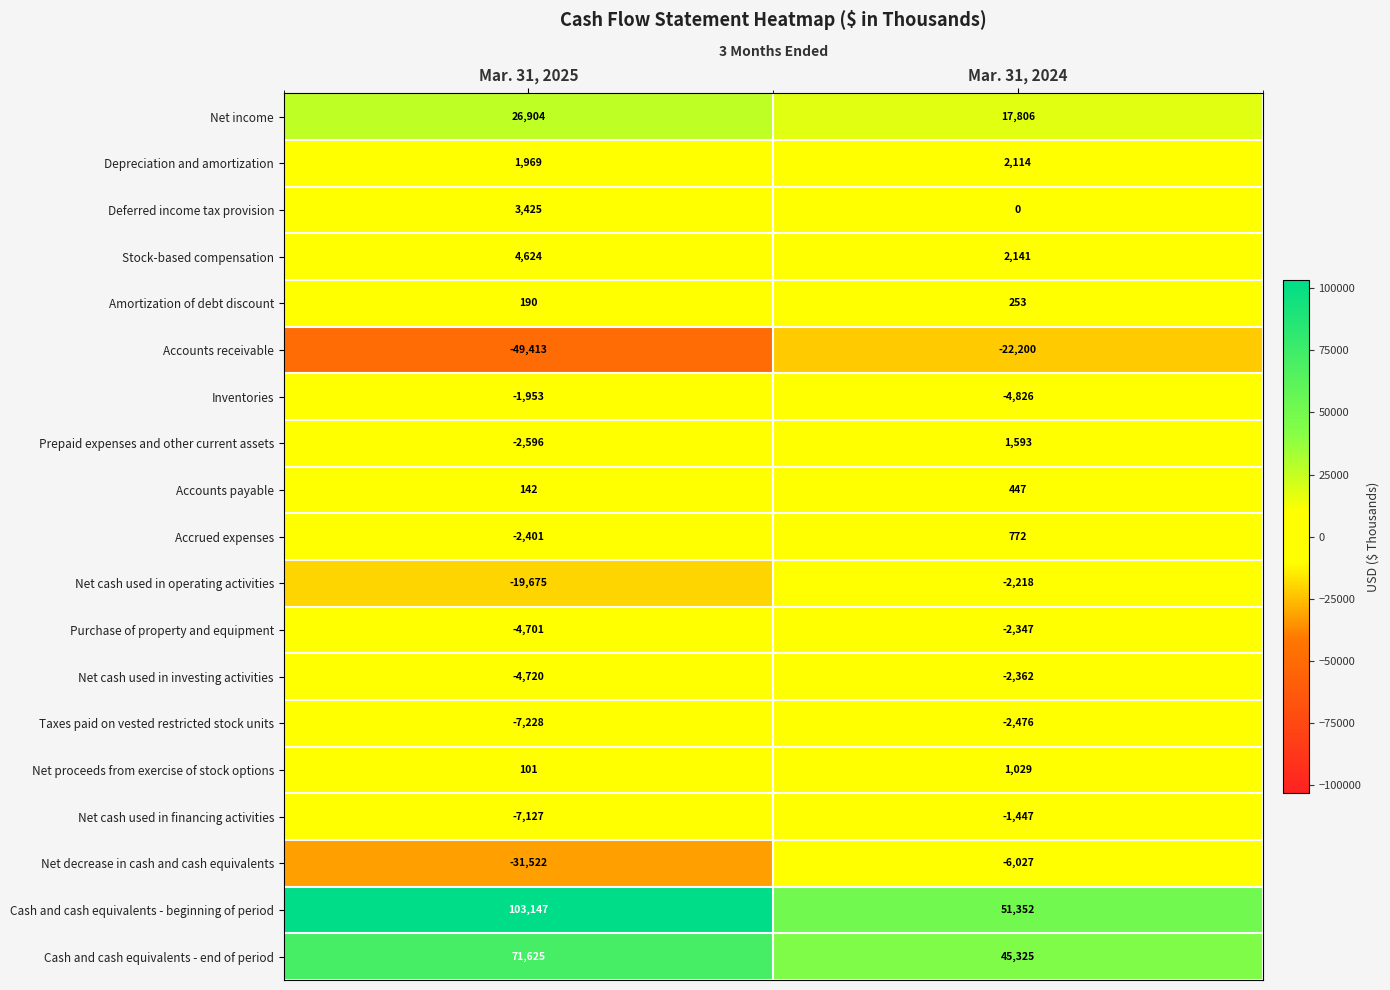

True or false: Net income has a value of 45686 at Mar. 31, 2025.

False